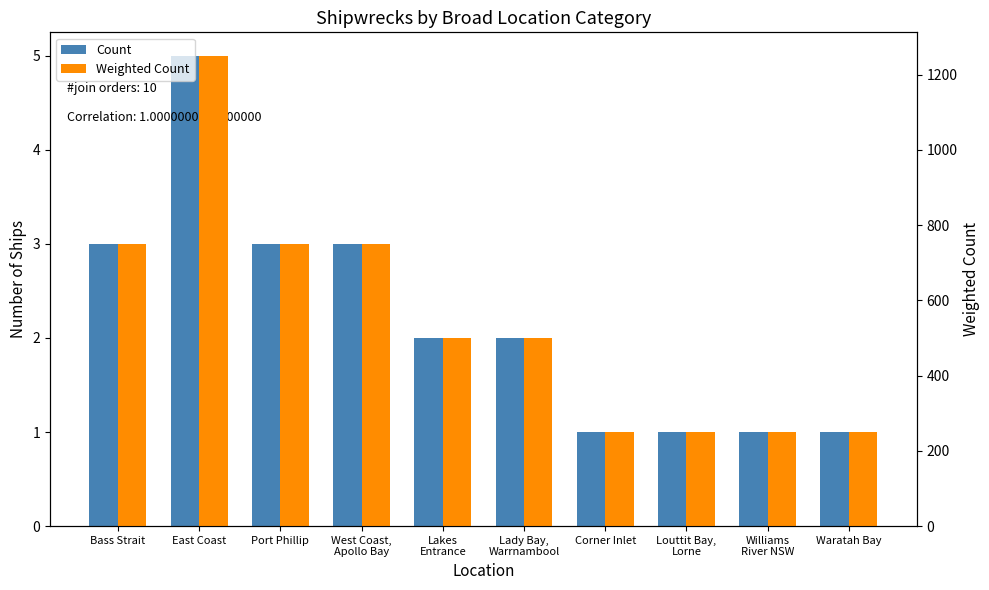

At how many categories does at least one series exceed 949?

1